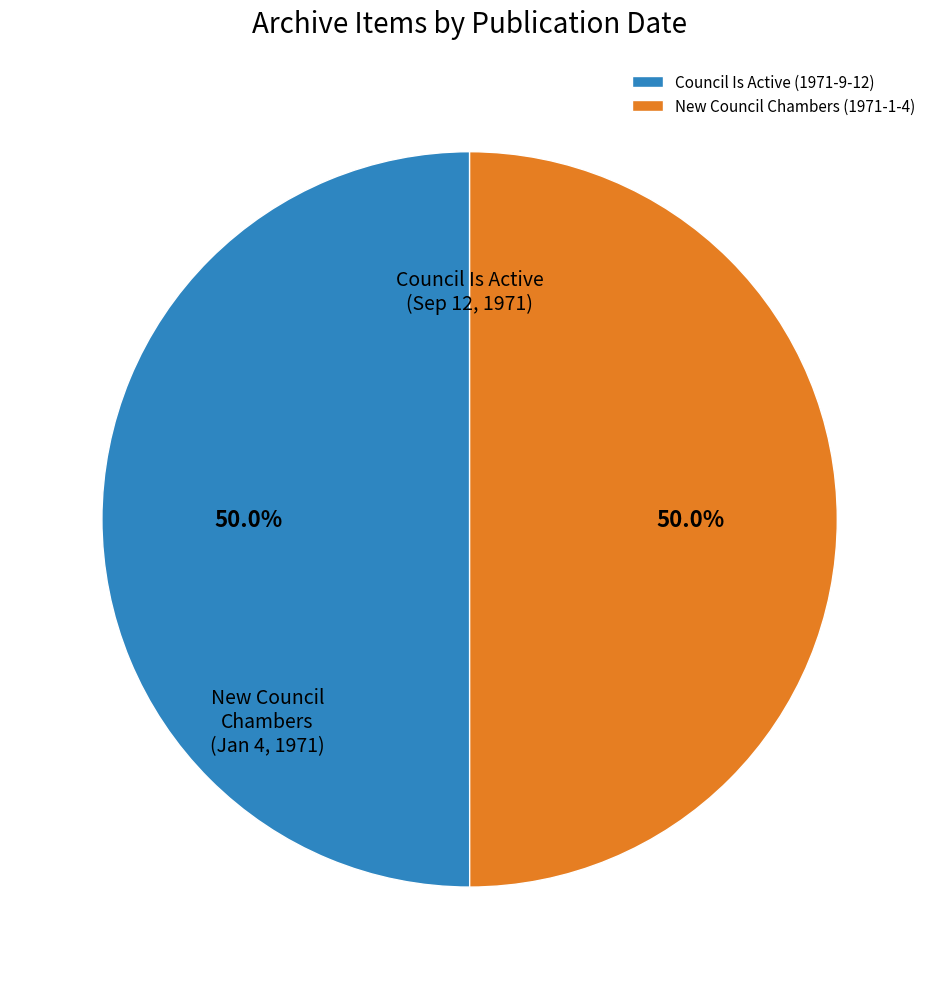

Approximately how many times larger is the value at Council Is Active (1971-9-12) compared to New Council Chambers (1971-1-4)?

1.0